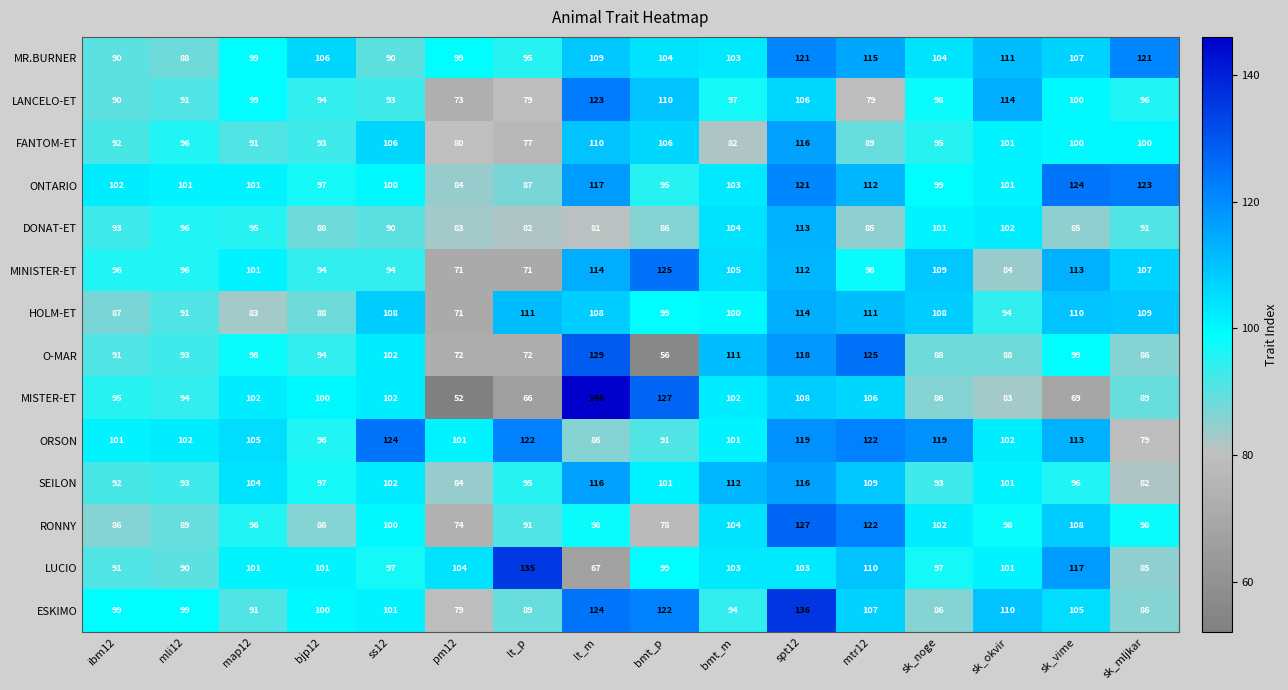

What is the difference between the maximum and second lowest values in the MISTER-ET series?

80